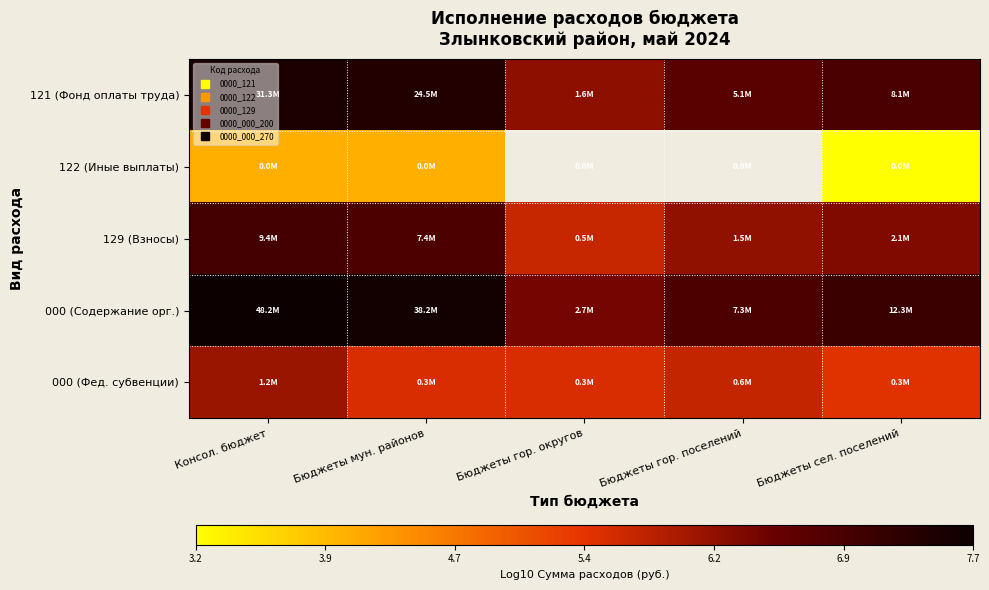

List the series in order of their peak value, highest first.

000 (Содержание орг.), 121 (Фонд оплаты труда), 129 (Взносы), 000 (Фед. субвенции), 122 (Иные выплаты)